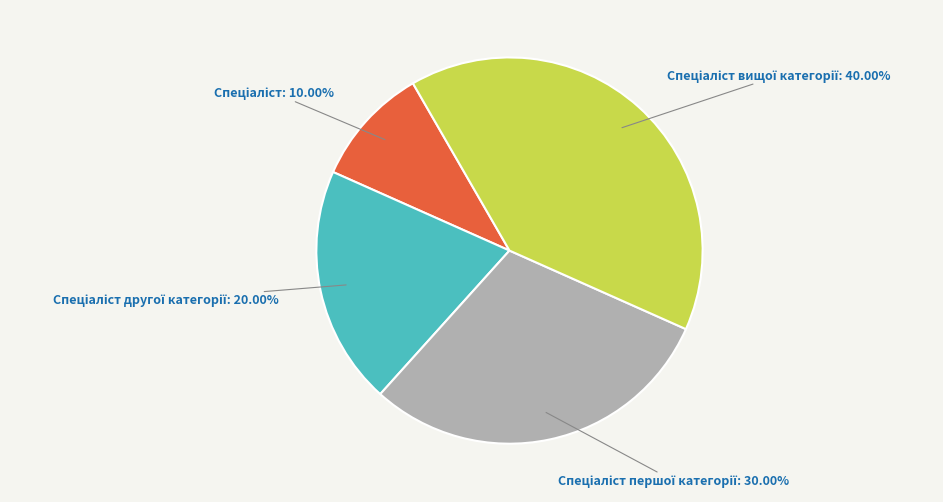

Does any single category account for the majority?

No